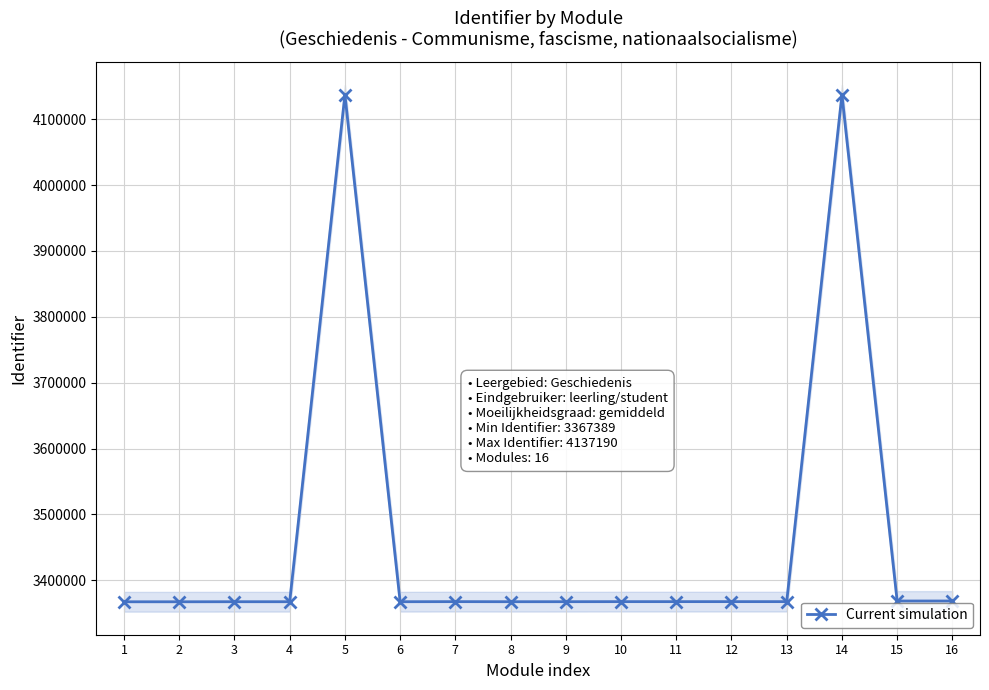

What is the sum of all values?

55421749